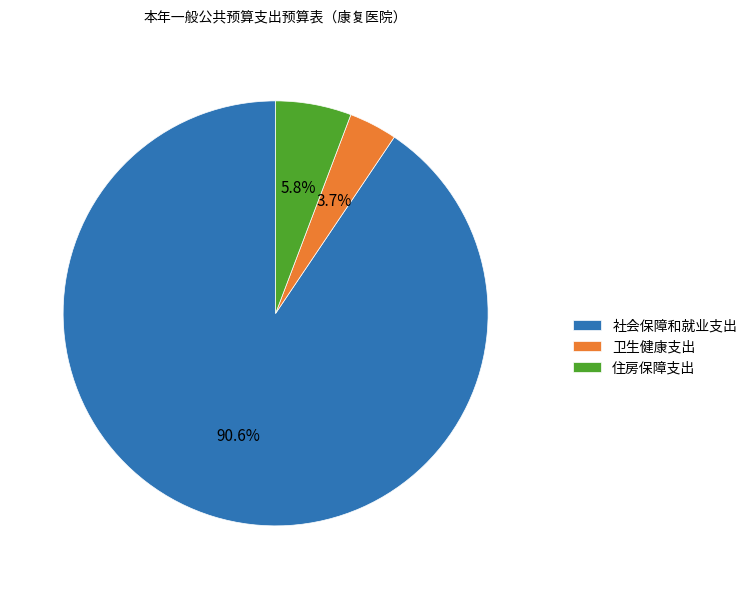

Rank the categories by value from lowest to highest.

卫生健康支出, 住房保障支出, 社会保障和就业支出